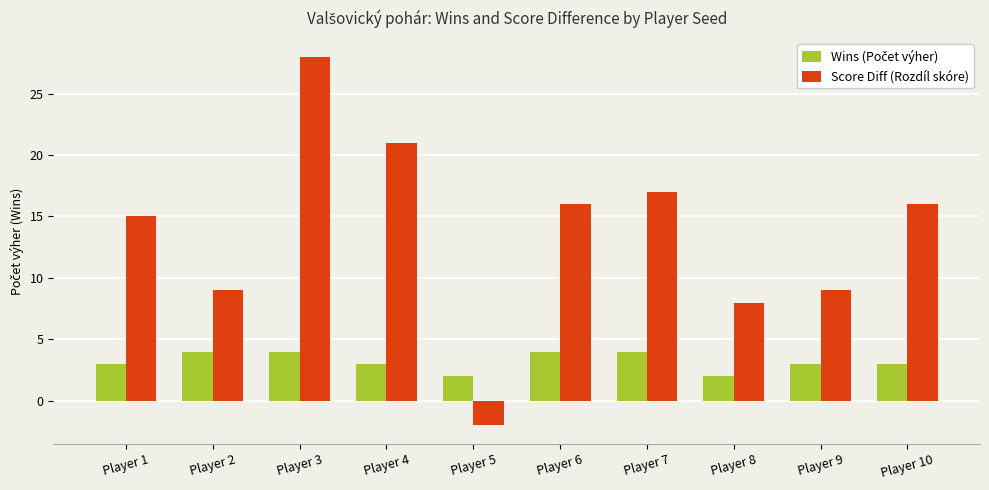

What is the difference between the highest and lowest values at Player 3?

24